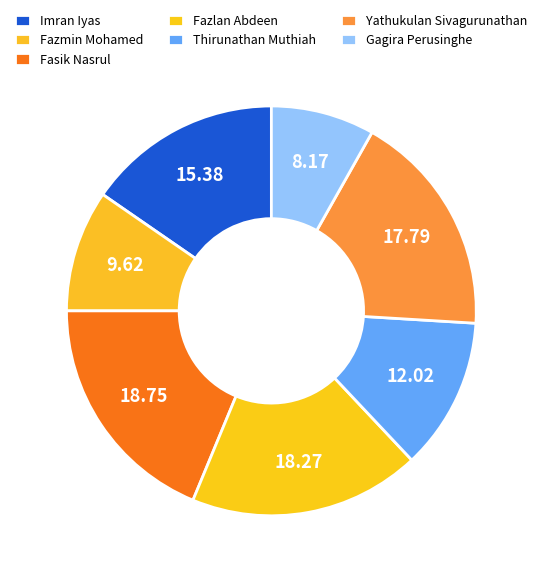

To the nearest percent, what percentage of the pie is Gagira Perusinghe?

8%